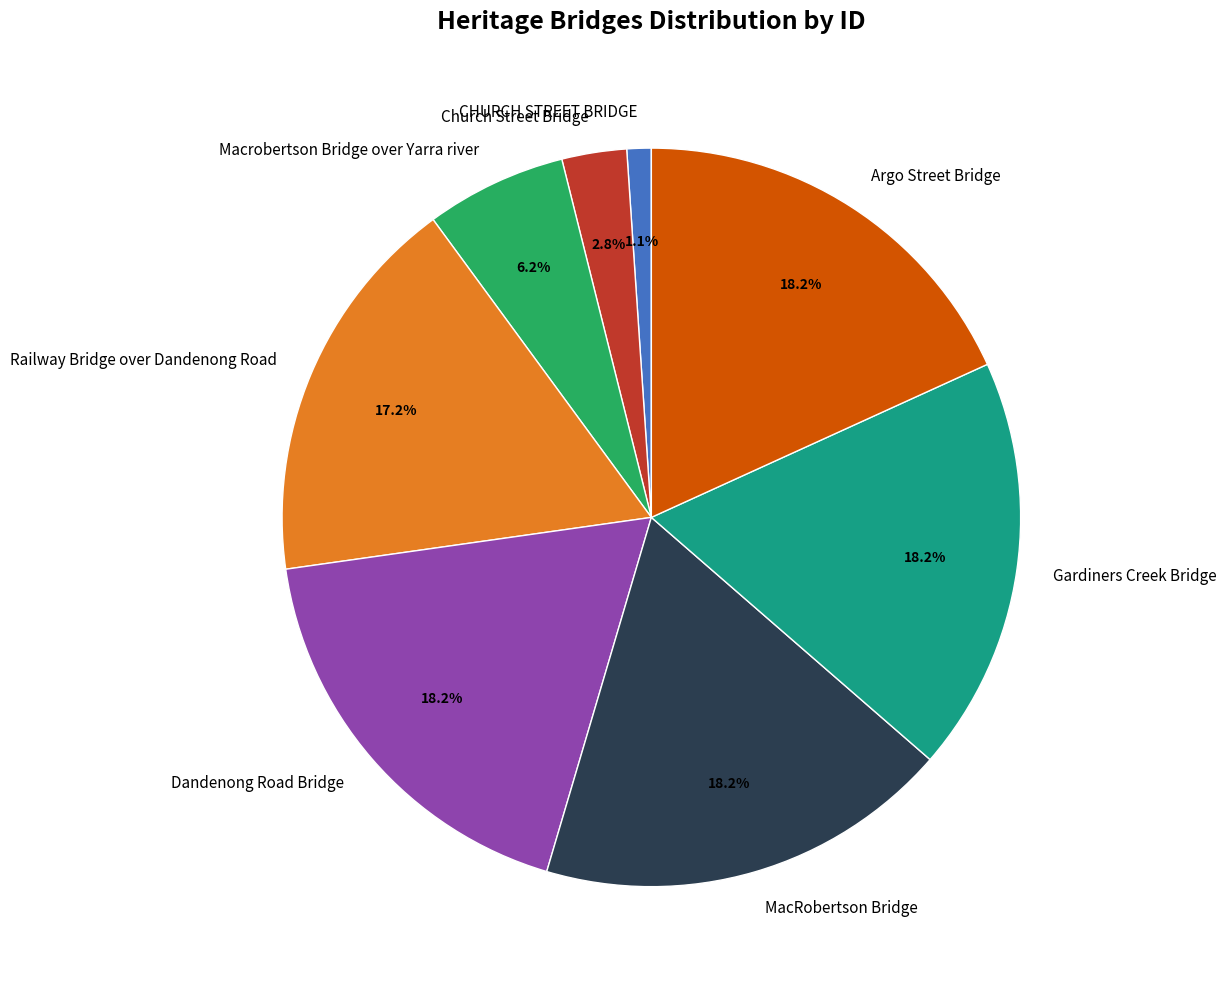

Is Macrobertson Bridge over Yarra river the majority of the pie?

No